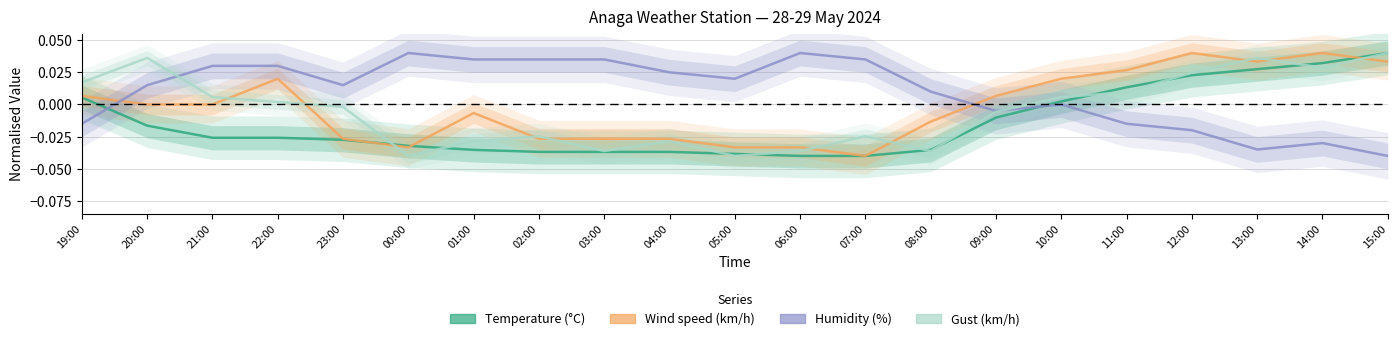

True or false: Wind speed (km/h) and Gust (km/h) intersect in this chart.

True